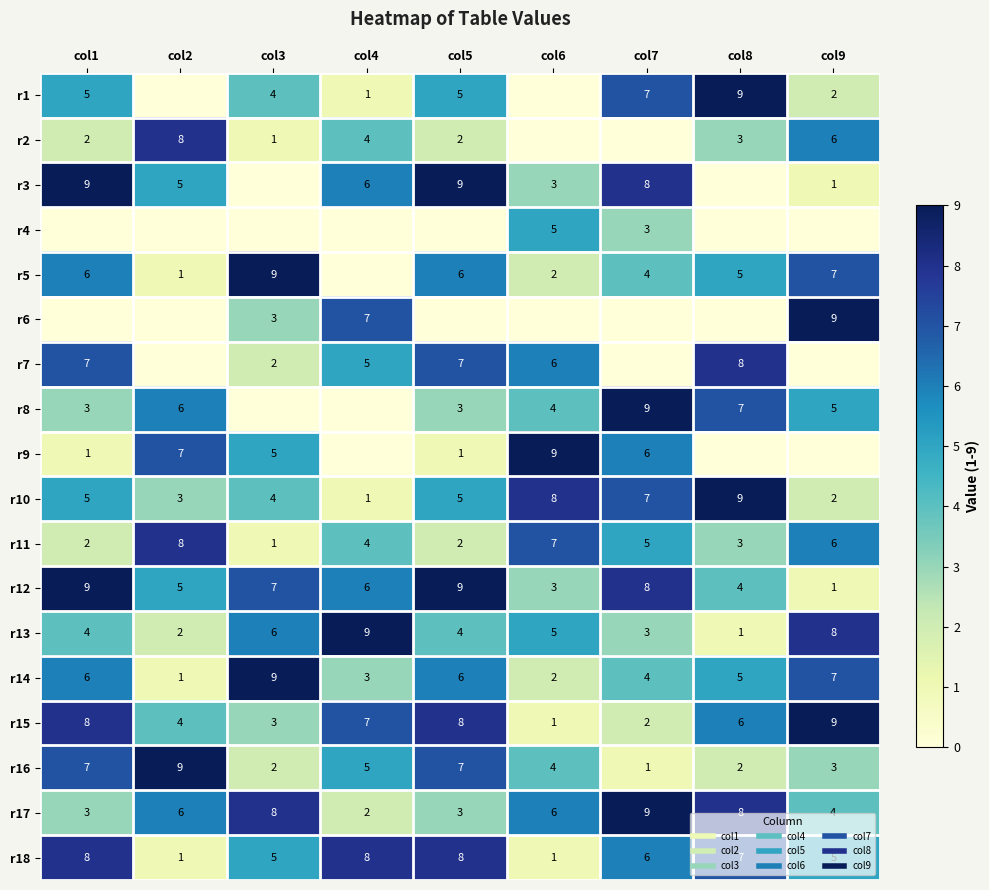

Count the r16 values in the range 2 to 7.

7